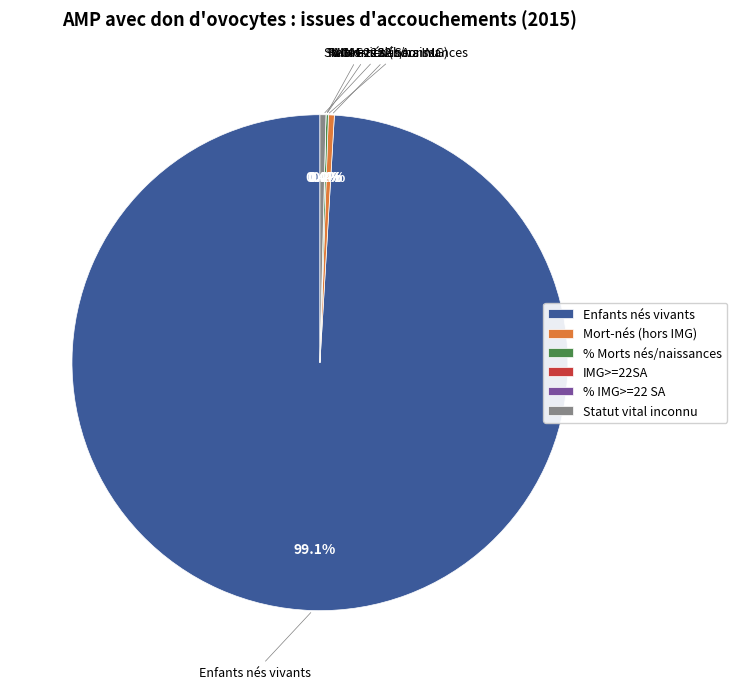

Count the number of slices in the pie.

6